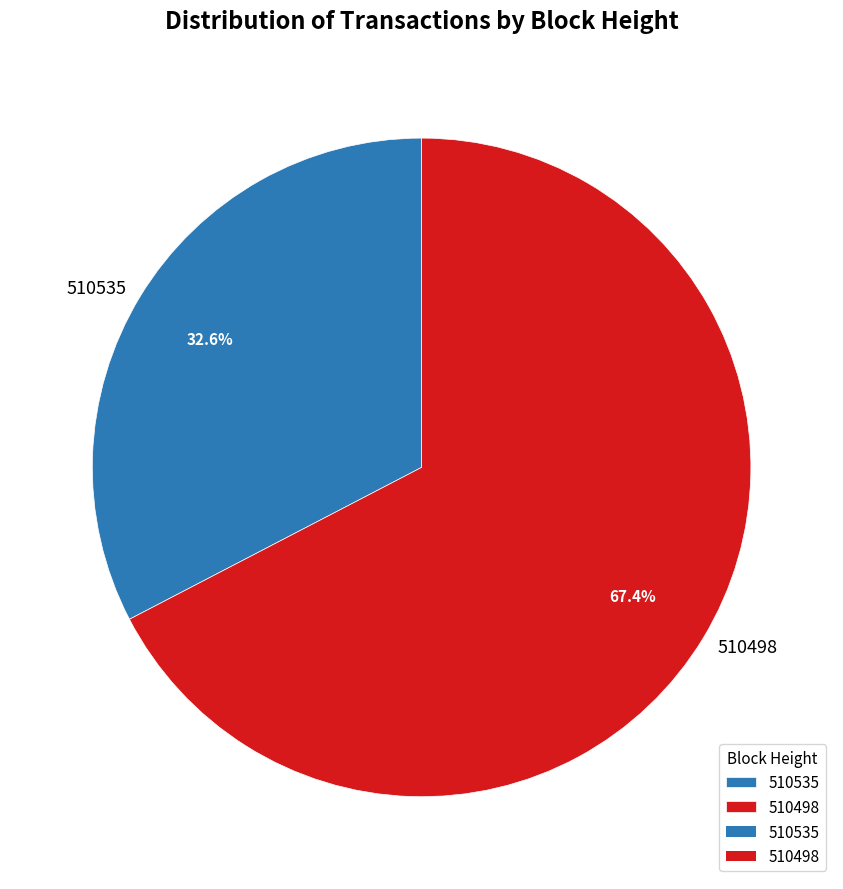

Does any single category account for the majority?

Yes